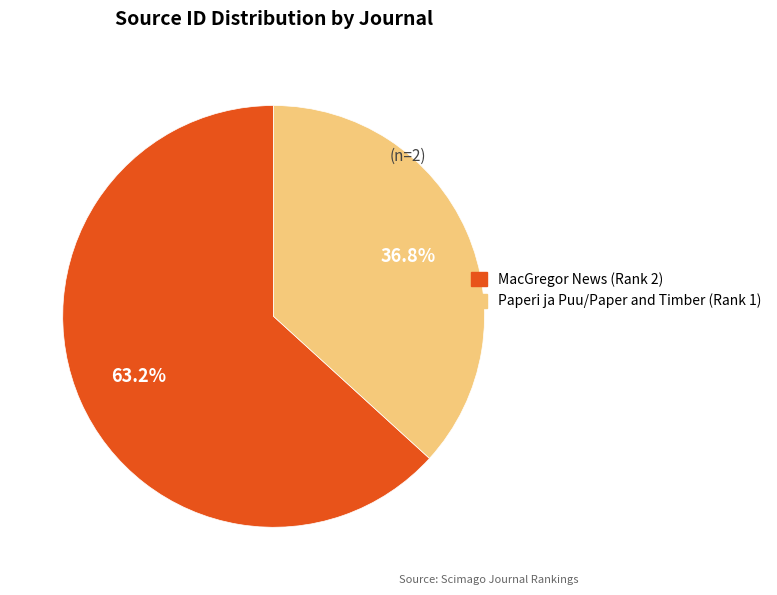

Rank the categories by value from lowest to highest.

Paperi ja Puu/Paper and Timber (Rank 1), MacGregor News (Rank 2)